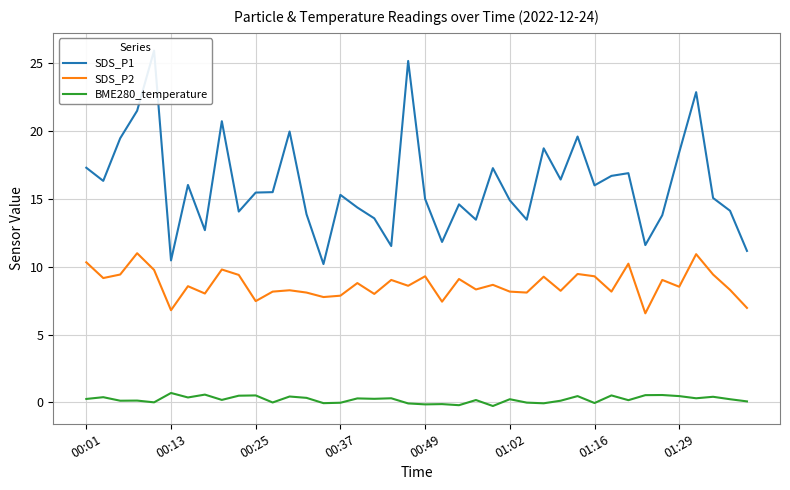

What is the highest value of the BME280_temperature series?

0.7